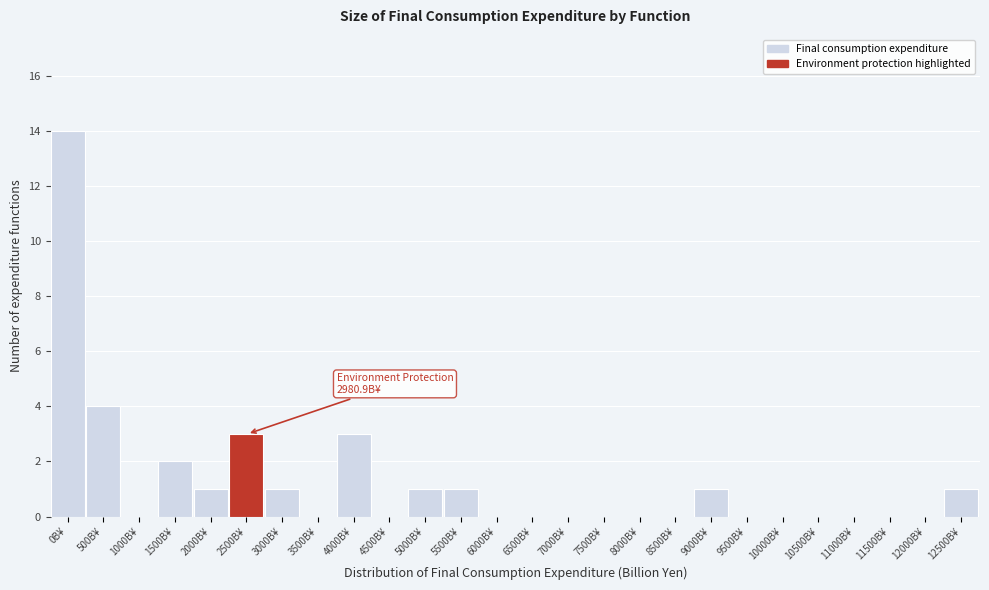

Reading left to right, list all the values displayed in this chart.

0B¥=14	500B¥=4	1000B¥=0	1500B¥=2	2000B¥=1	2500B¥=3	3000B¥=1	3500B¥=0	4000B¥=3	4500B¥=0	5000B¥=1	5500B¥=1	6000B¥=0	6500B¥=0	7000B¥=0	7500B¥=0	8000B¥=0	8500B¥=0	9000B¥=1	9500B¥=0	10000B¥=0	10500B¥=0	11000B¥=0	11500B¥=0	12000B¥=0	12500B¥=1